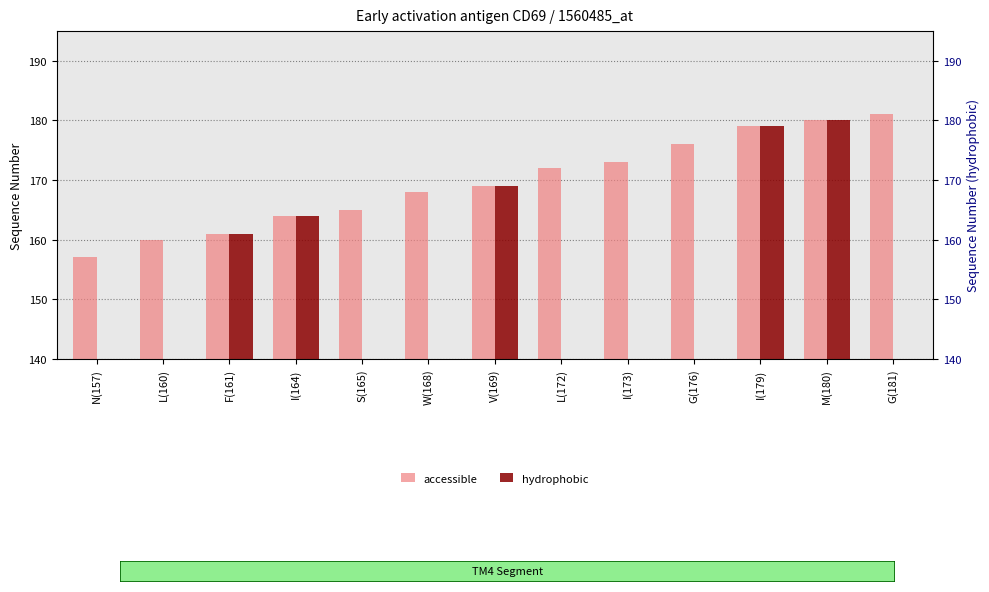

What position from the right is V(169)?

7